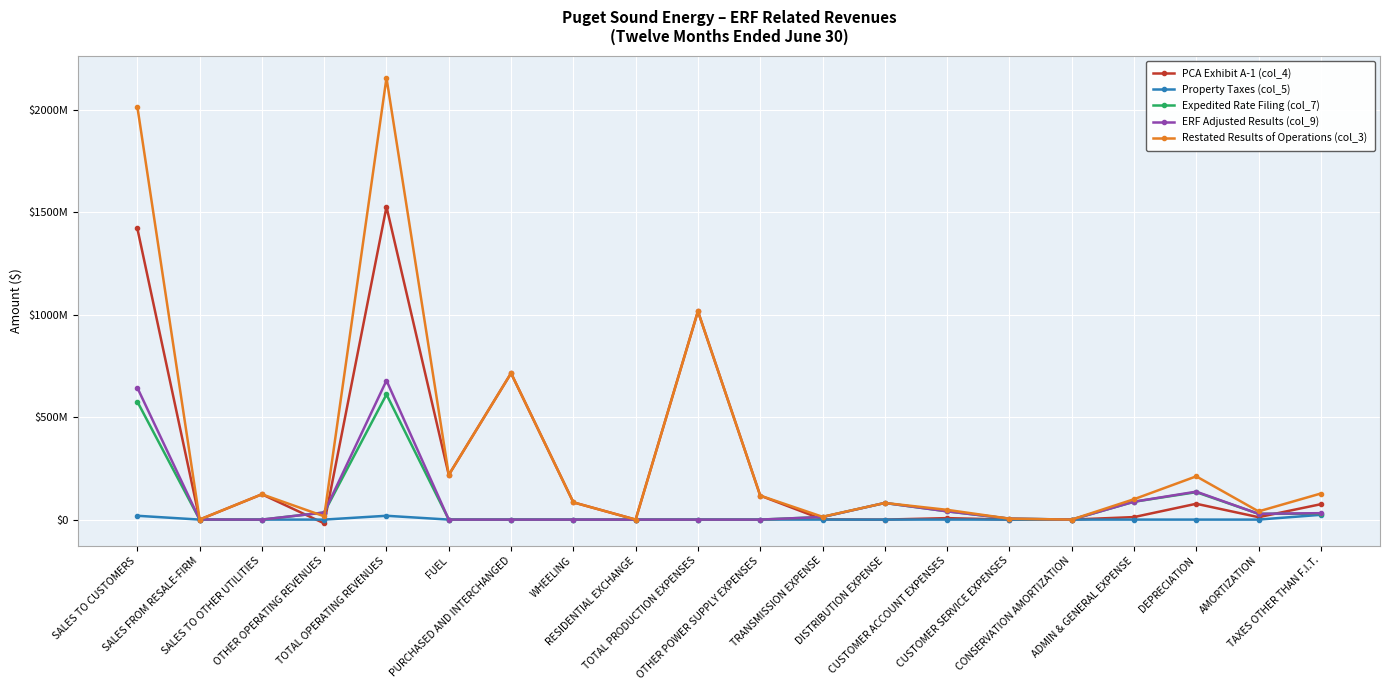

Is this an area chart (filled region under the line)?

No